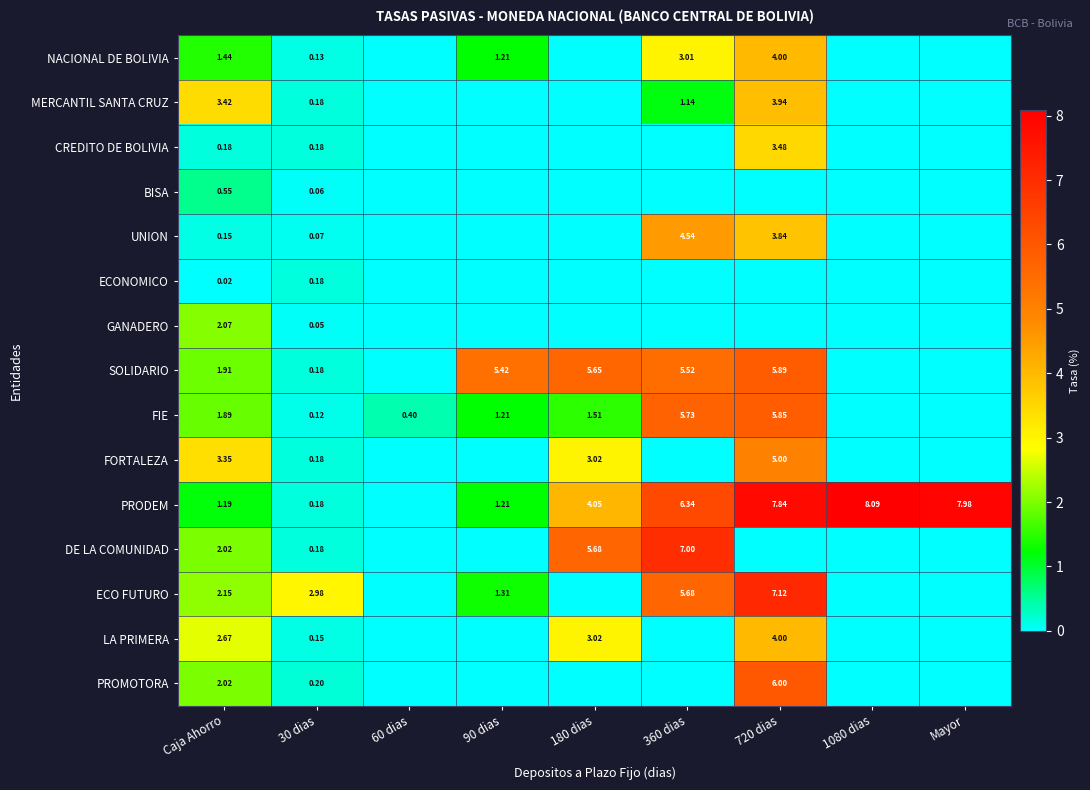

How many positive values does the ECONOMICO series have?

2